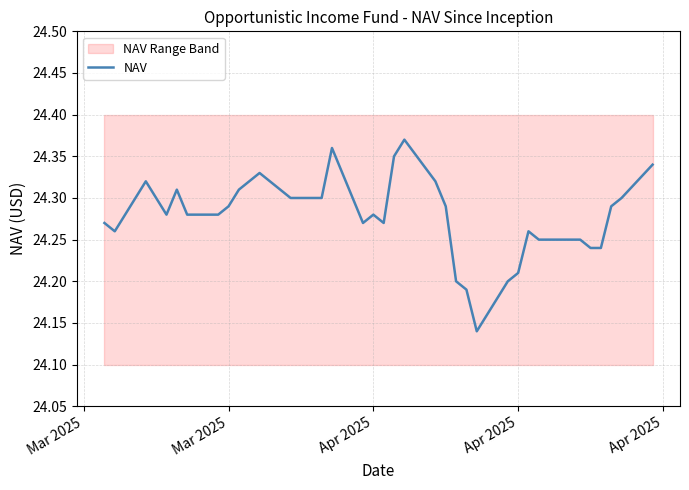

Reading right to left, extract all data points from this chart.

24.3	24.3	24.3	24.2	24.2	24.2	24.2	24.3	24.2	24.2	24.1	24.2	24.2	24.3	24.3	24.4	24.4	24.3	24.3	24.3	24.4	24.3	24.3	24.3	24.3	24.3	24.3	24.3	24.3	24.3	24.3	24.3	24.3	24.3	24.3	24.3	24.3